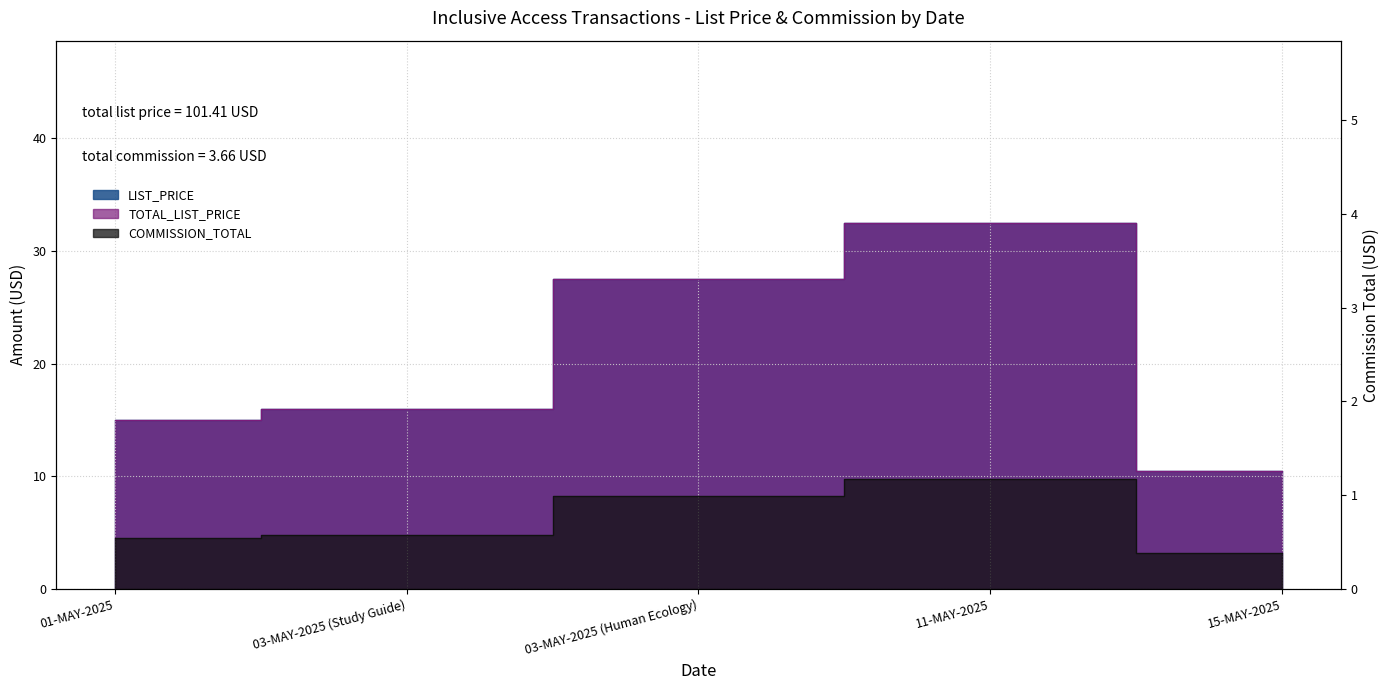

What value does the COMMISSION_TOTAL series have at 15-MAY-2025?

0.4